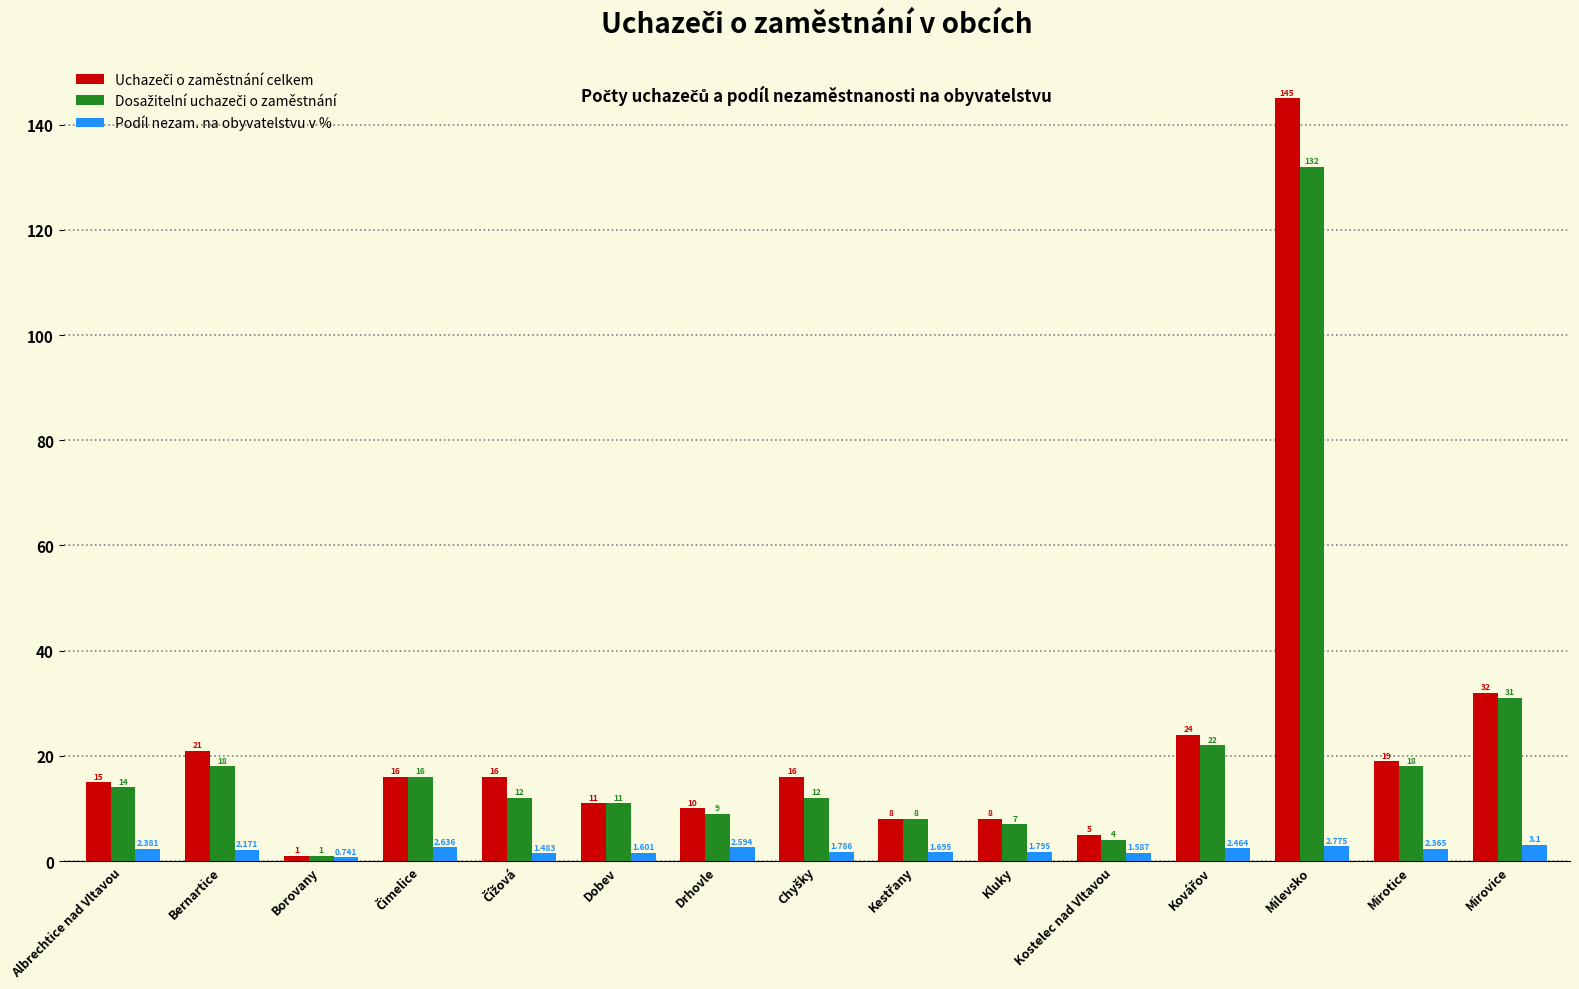

Count the number of categories in the chart.

15